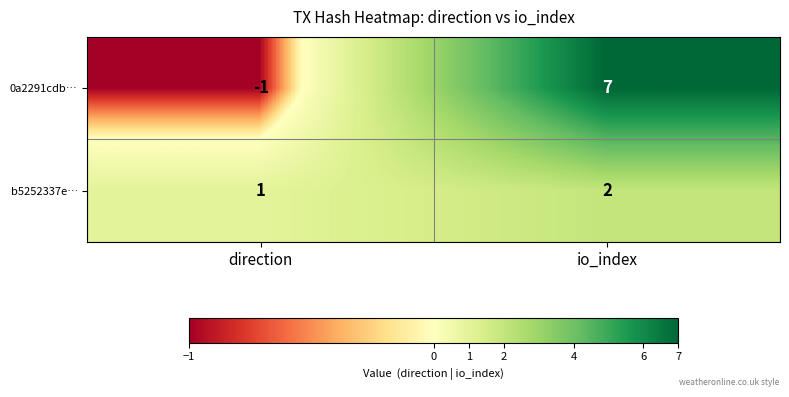

True or false: b5252337e… has a value of 0 at direction.

False